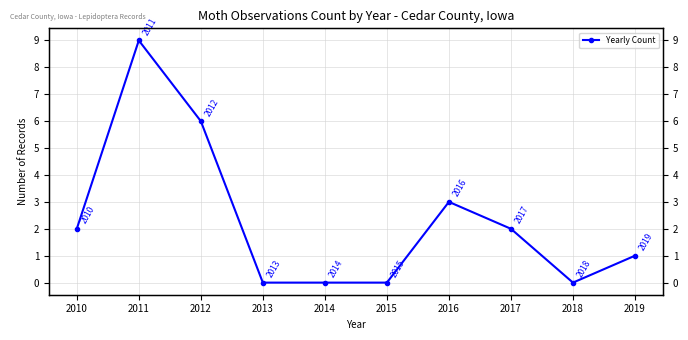

How many data points are less than 2?

5